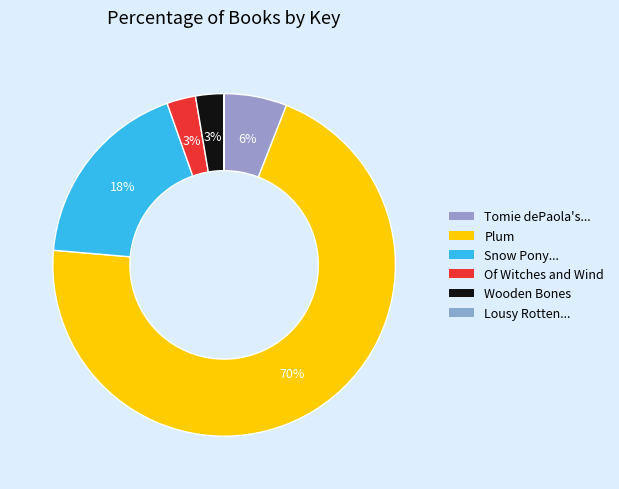

To the nearest percent, what is the average slice percentage?

17%